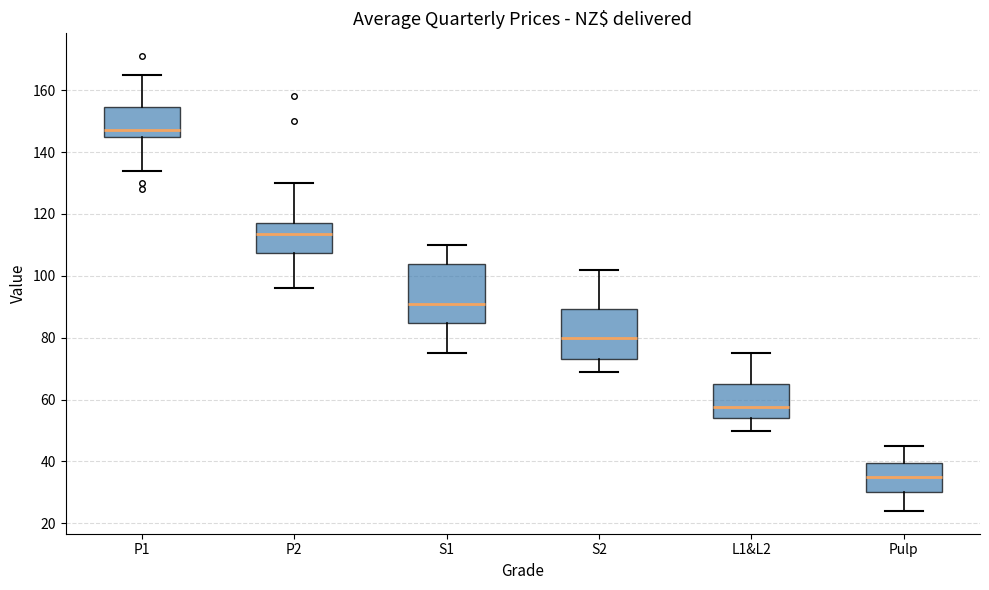

Where does the median line of the box for S2 sit on the y-axis? The values are not printed on the chart, so give them approximately, as read against the axis.

80